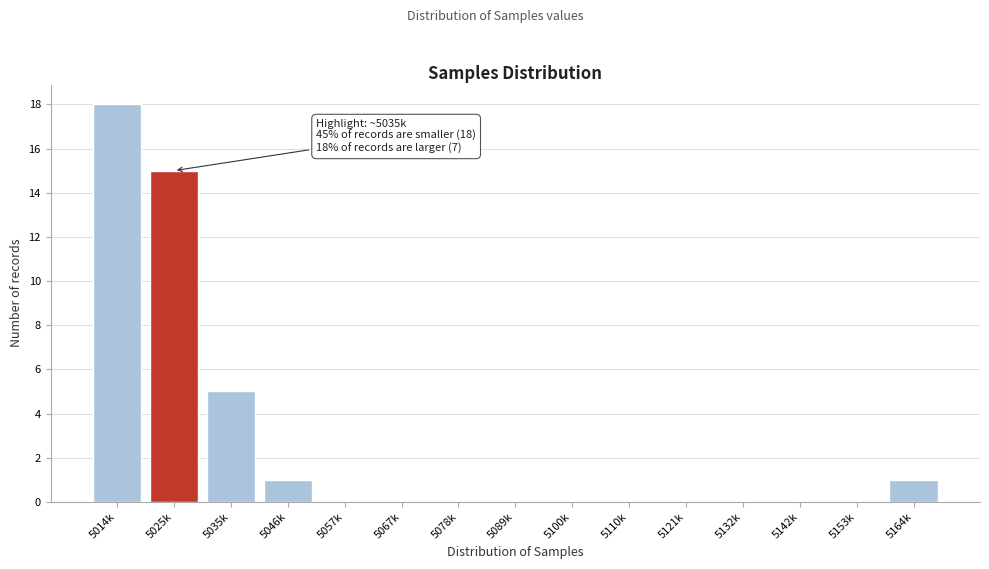

Reading left to right, what are all the values shown in this chart?

5014k=18	5025k=15	5035k=5	5046k=1	5057k=0	5067k=0	5078k=0	5089k=0	5100k=0	5110k=0	5121k=0	5132k=0	5142k=0	5153k=0	5164k=1